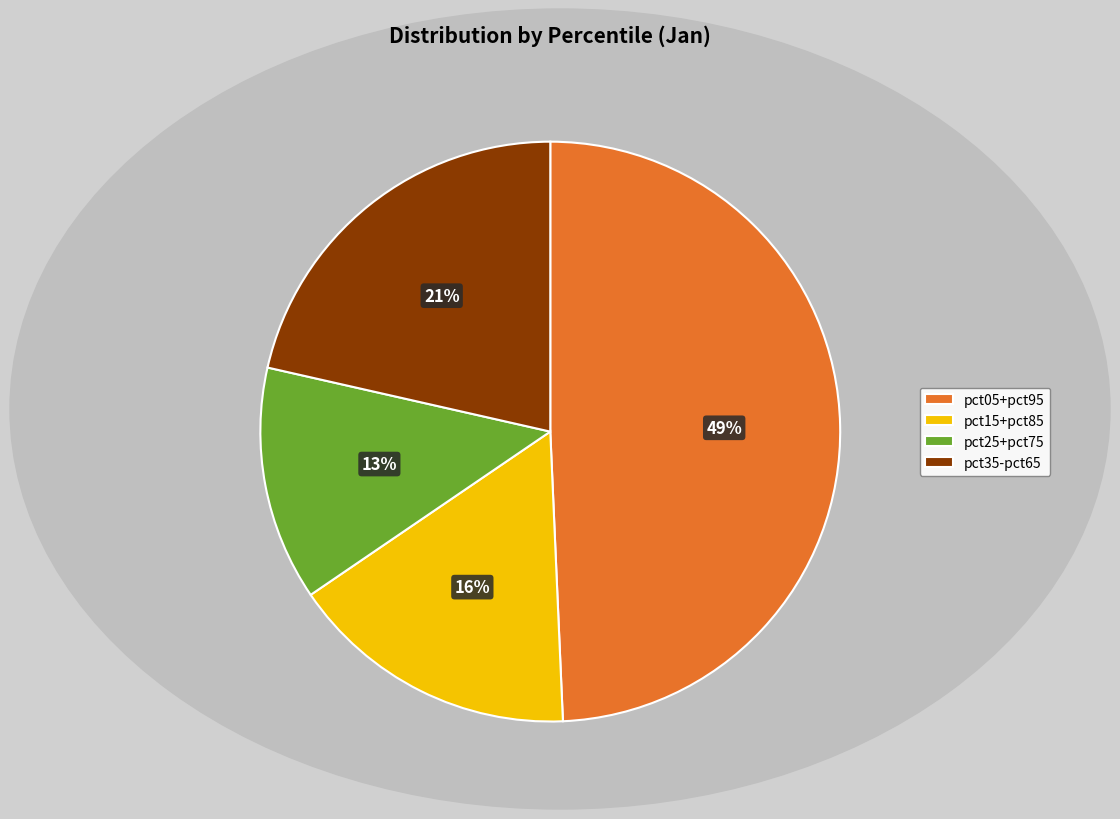

To the nearest percent, what percentage of the pie is pct05+pct95?

49%